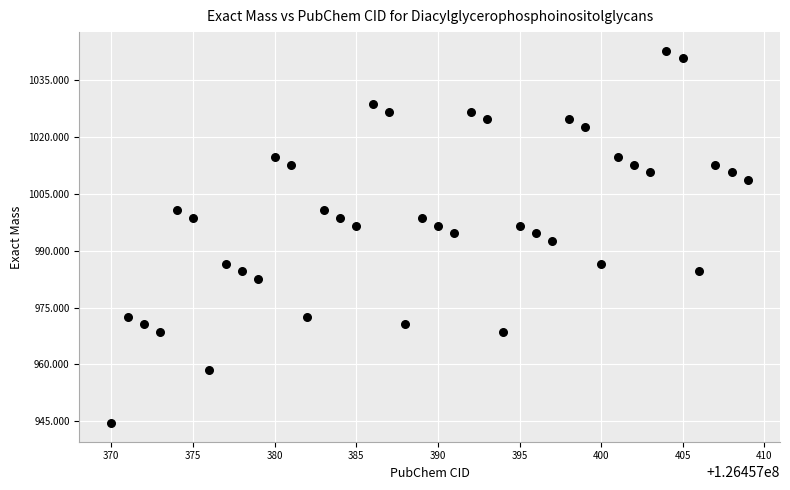

What is the range of Y values (max minus min)?

98.1